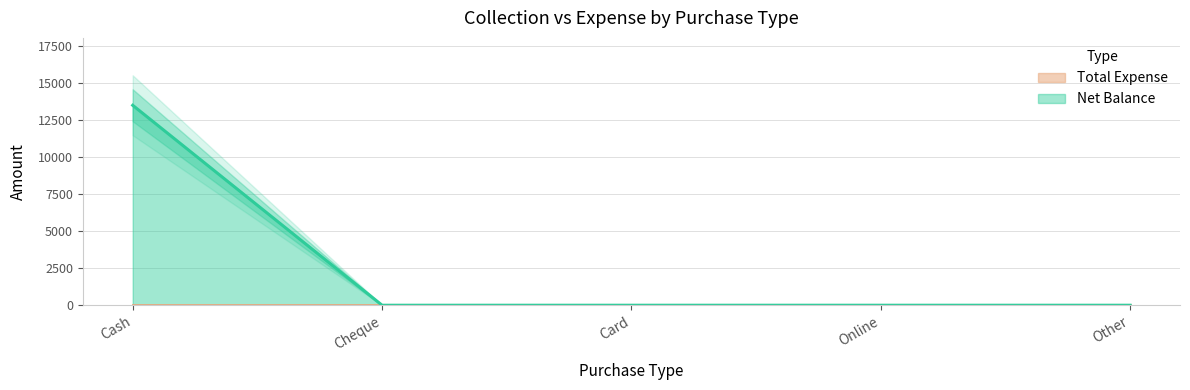

Count the number of categories in the chart.

5